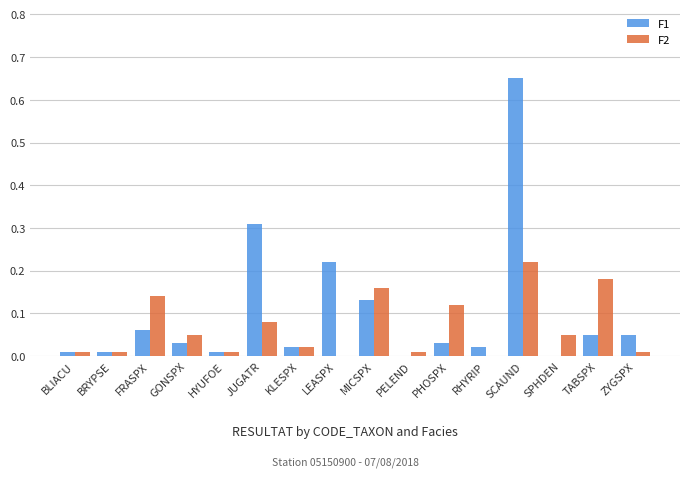

Which label corresponds to the largest value in the chart?

SCAUND